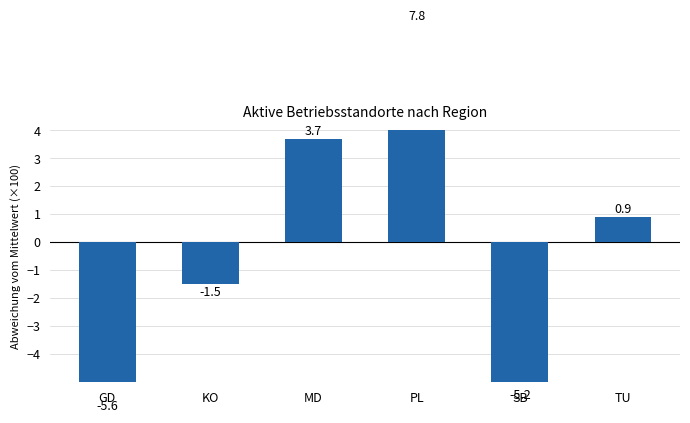

What is the sum of the values at SB and KO?

-6.7